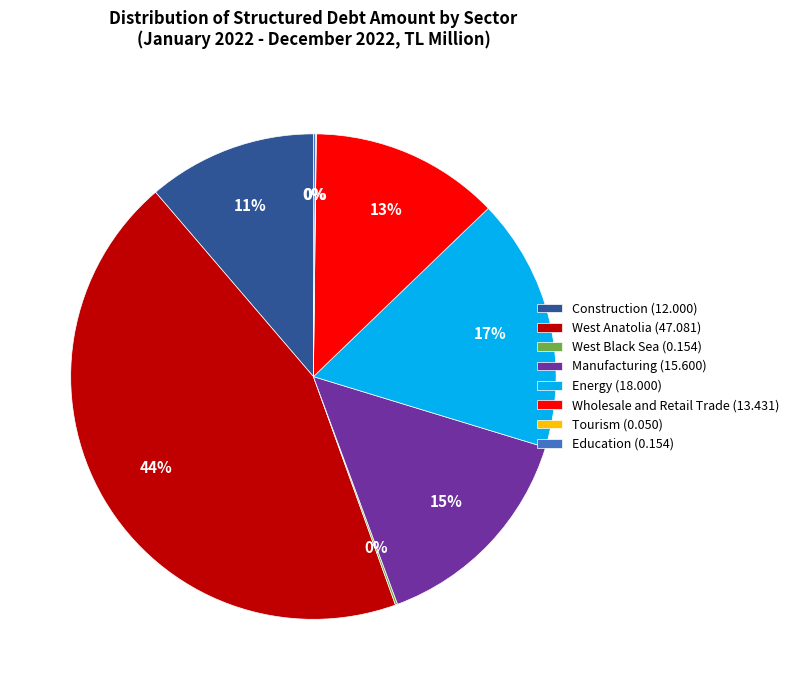

To the nearest percent, what is the average slice percentage?

12%